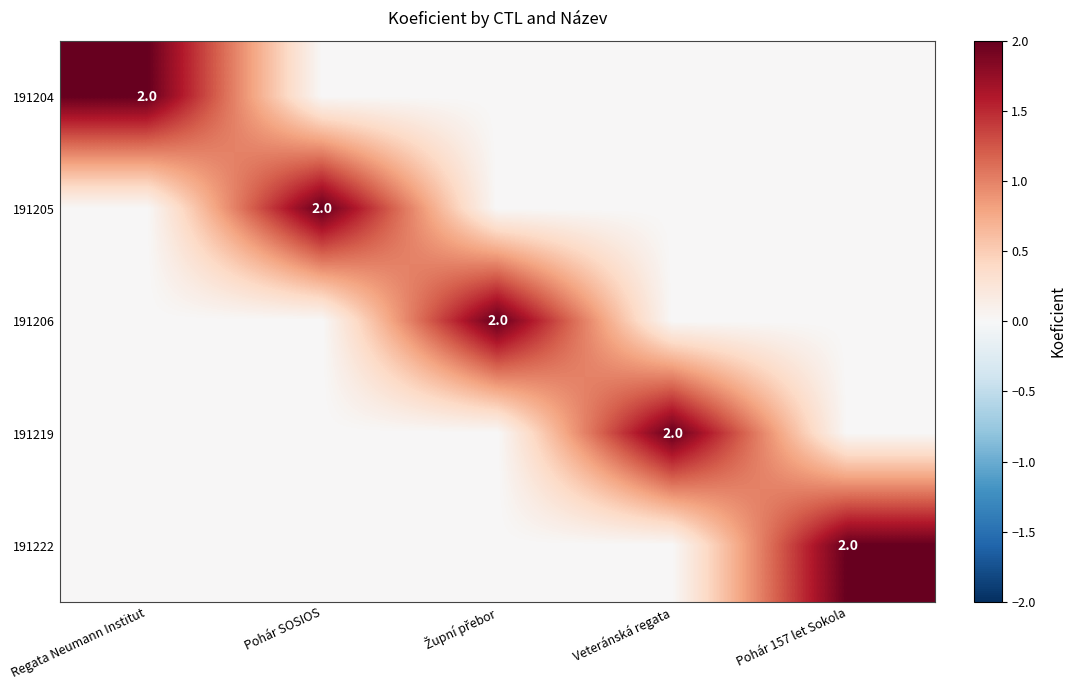

The value of 191206 at Veteránská regata is 1. True or false?

False